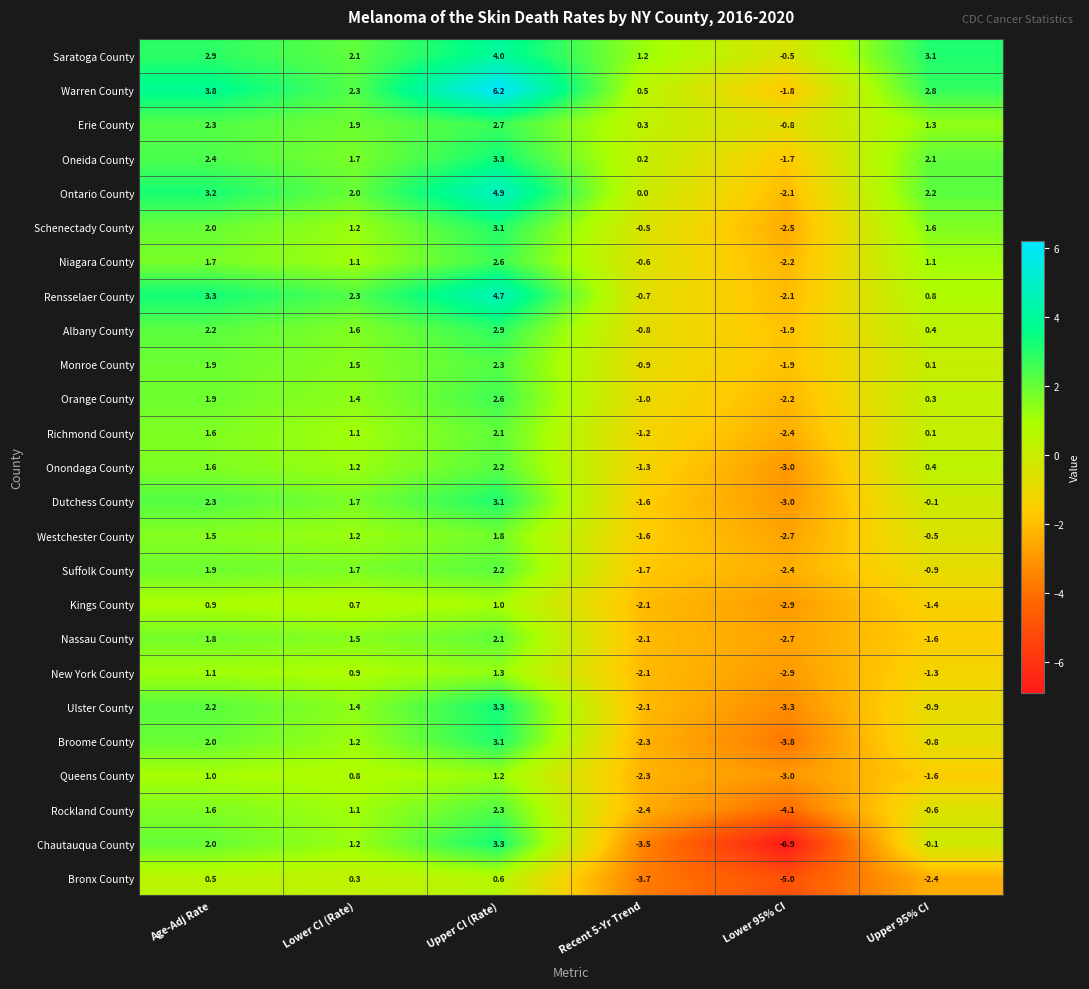

Between Age-Adj Rate and Lower 95% CI, which series saw the biggest shift?

Chautauqua County